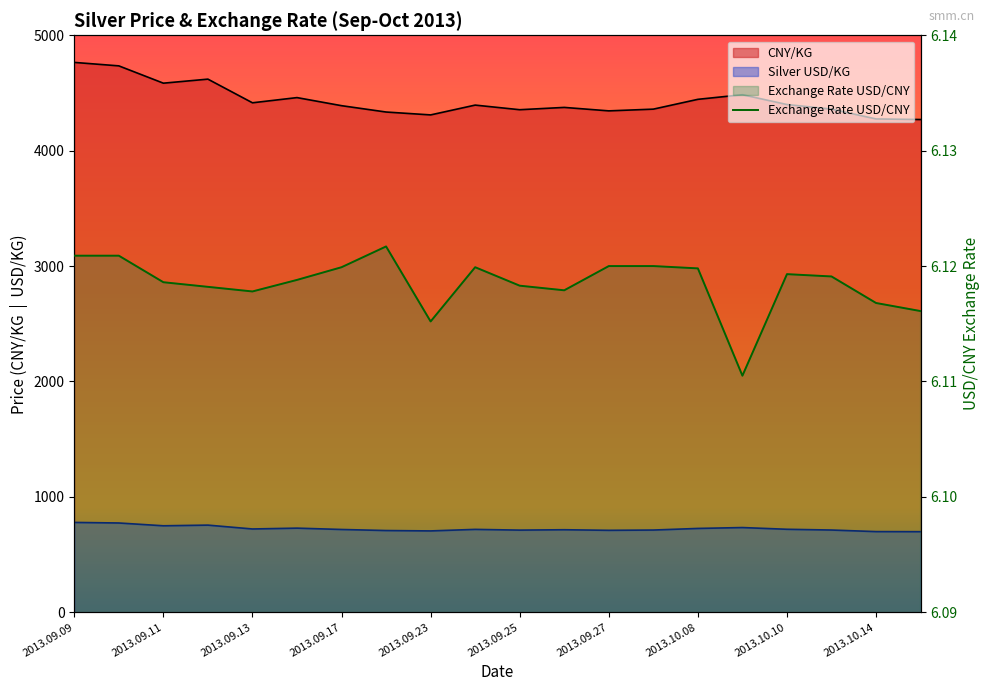

In Silver USD/KG, how many points are lower than both neighbors (excluding endpoints)?

5